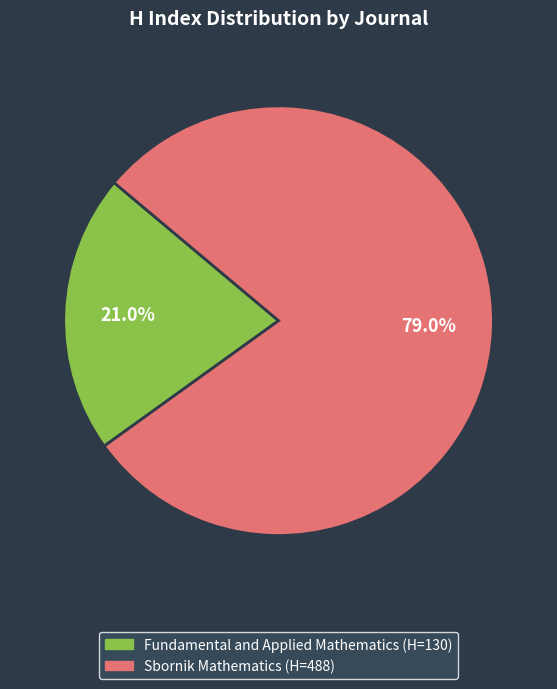

Does Sbornik Mathematics represent more than half of the total?

Yes